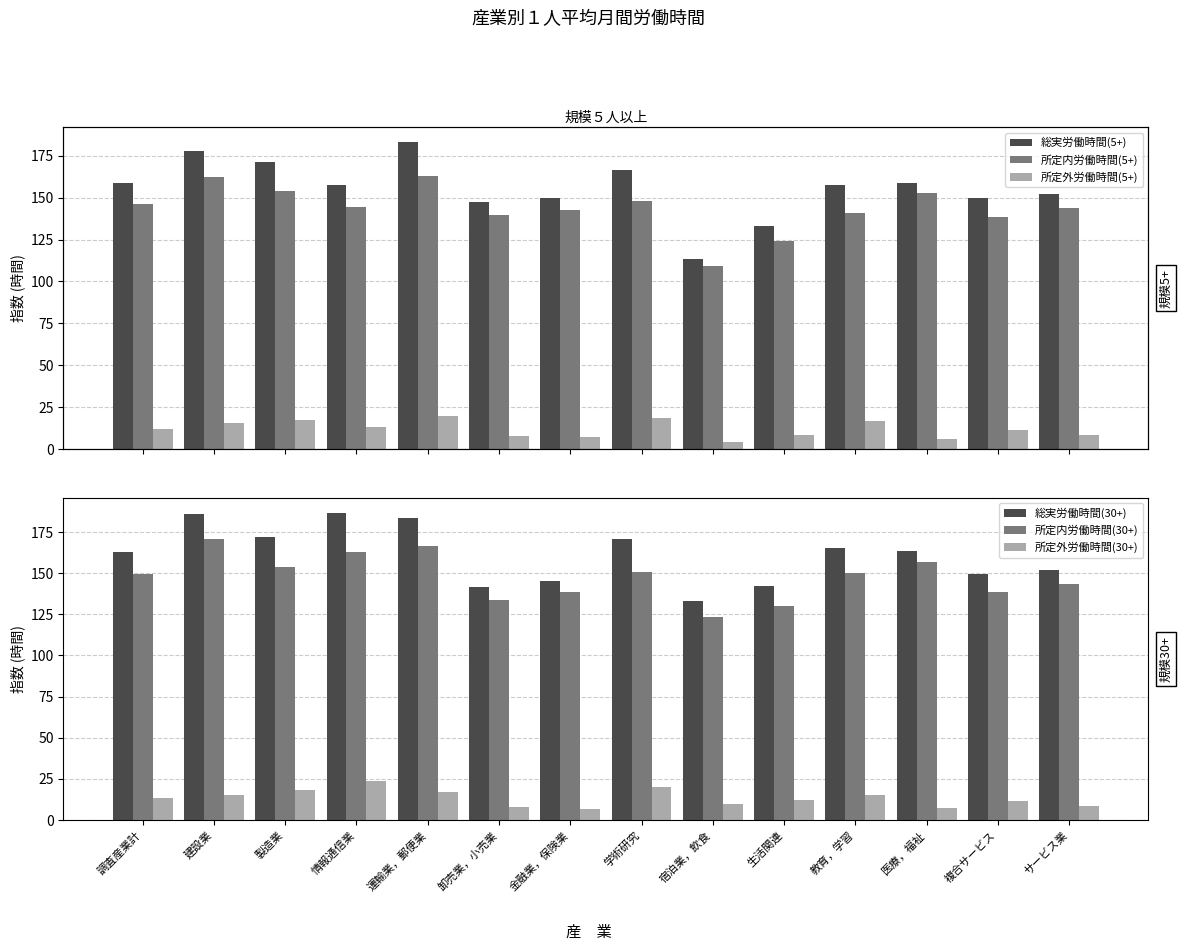

Between 卸売業，小売業 and サービス業, which series saw the biggest shift?

総実労働時間(30+)